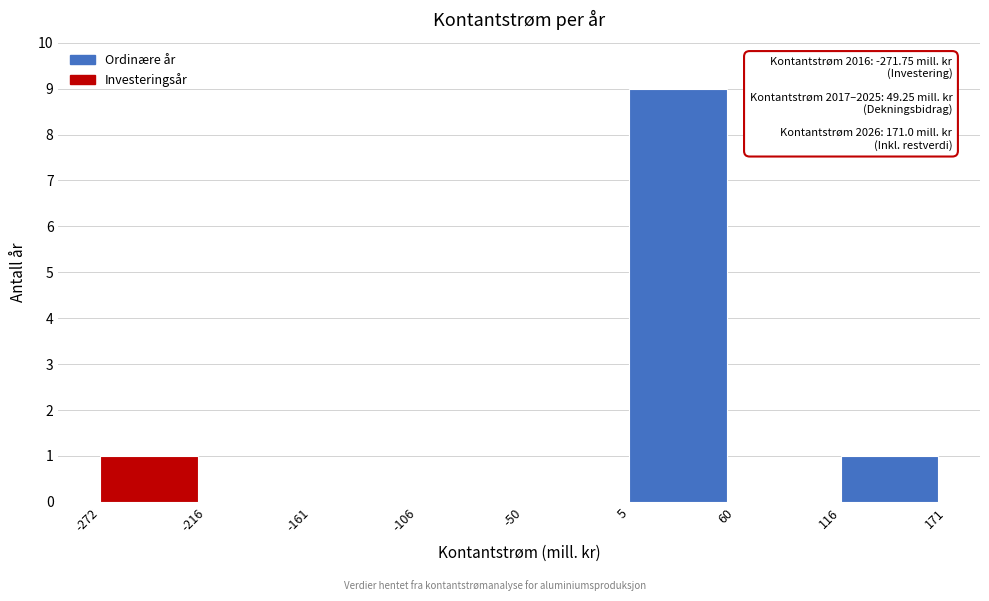

Which range on the x-axis has the tallest bar?

5 to 60